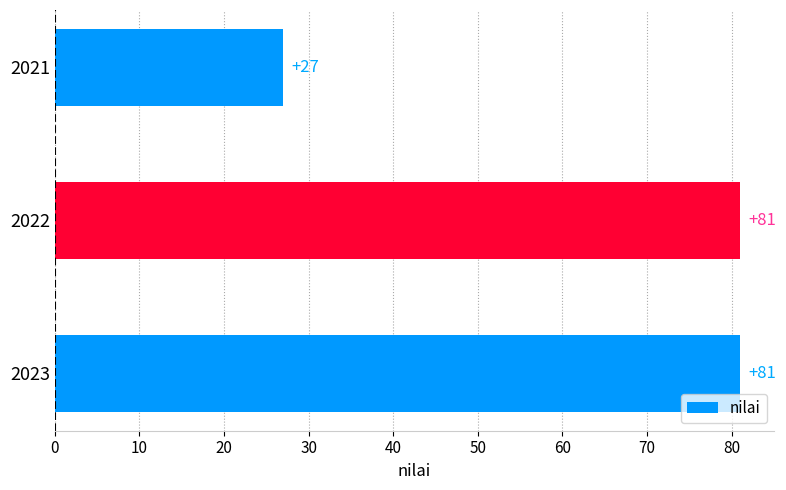

Reading bottom to top, what are all the values shown in this chart?

81	81	27